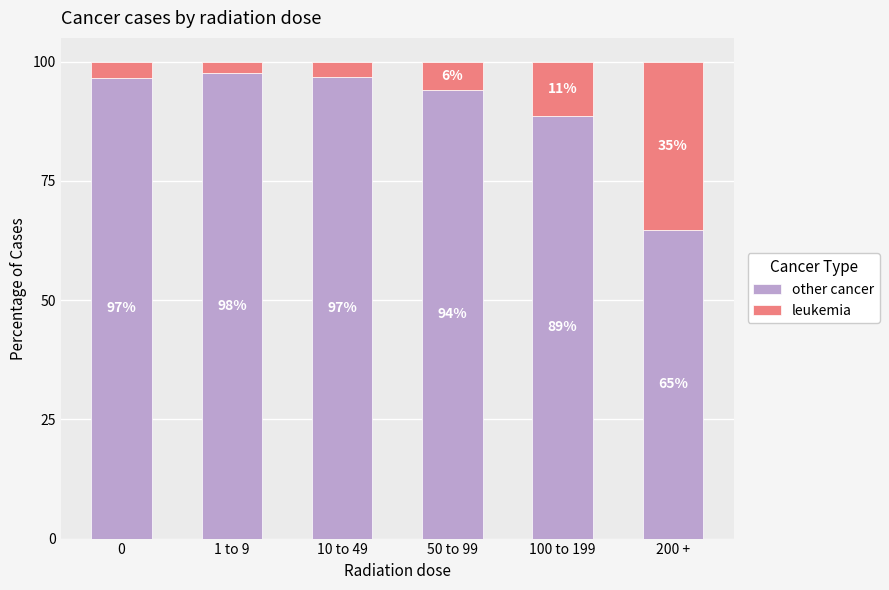

How many bars are there in total?

6